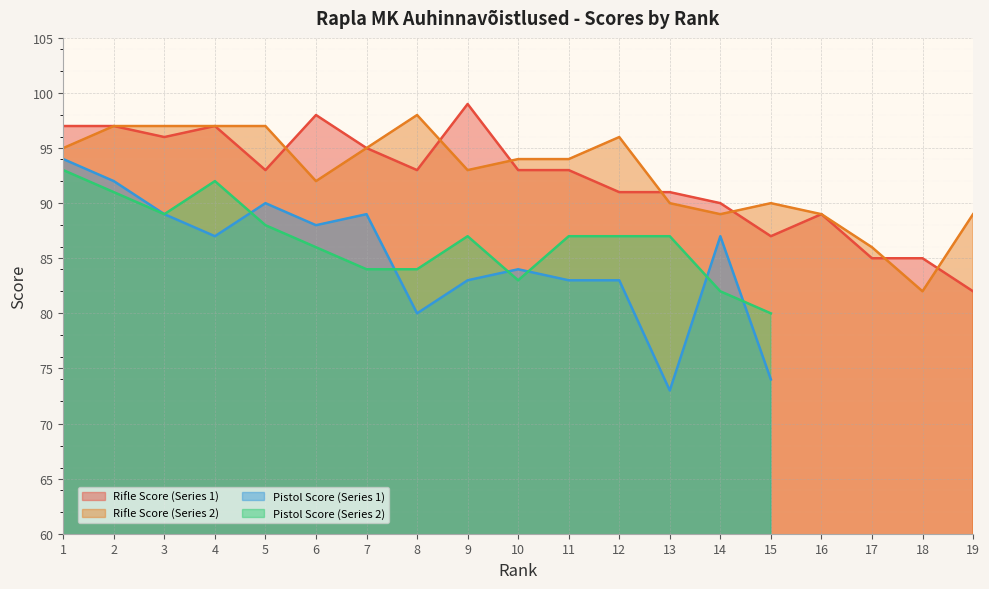

Between which two adjacent categories do Rifle Score (Series 1) and Rifle Score (Series 2) first intersect?

5 and 6